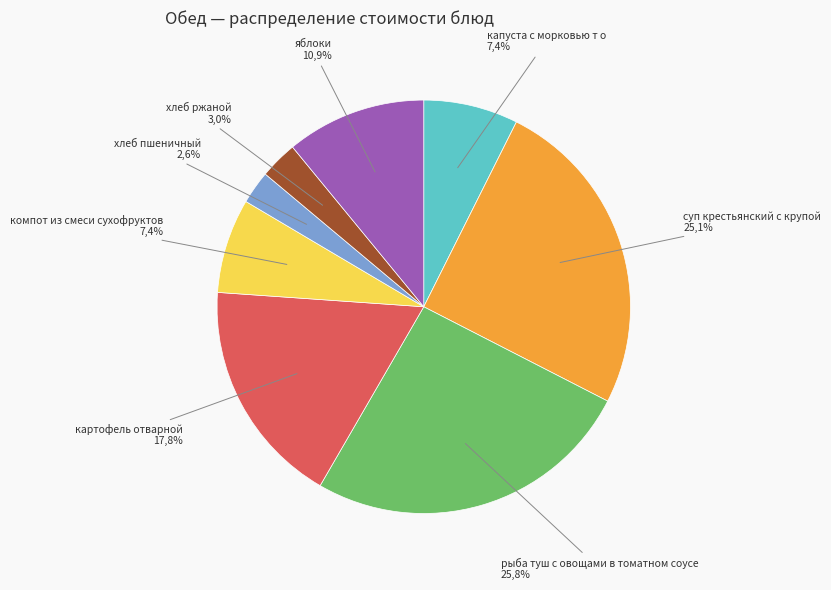

What is the ratio of the value at яблоки to the value at хлеб пшеничный?

4.2